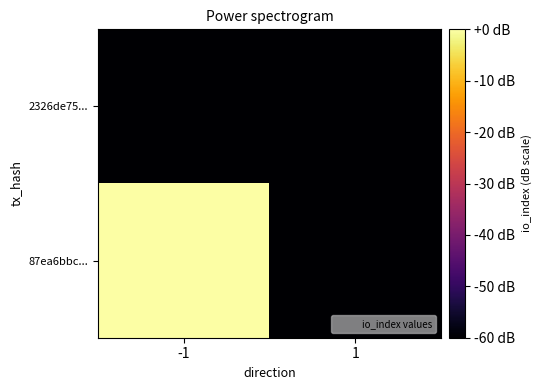

At which category does the chart reach its peak across all series?

-1